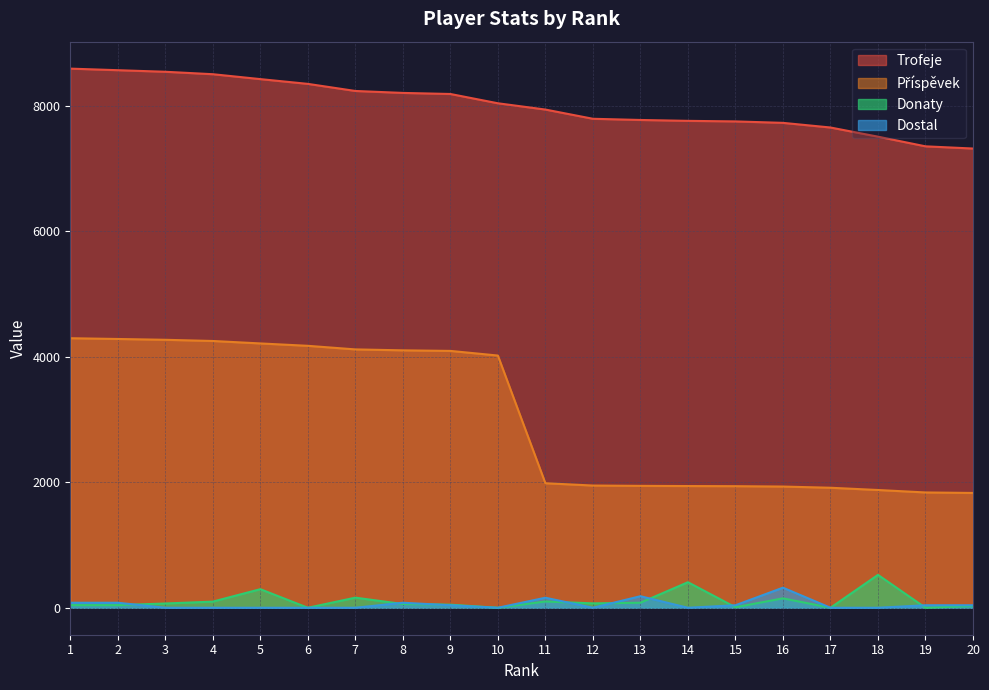

True or false: Příspěvek and Donaty cross at least once.

False